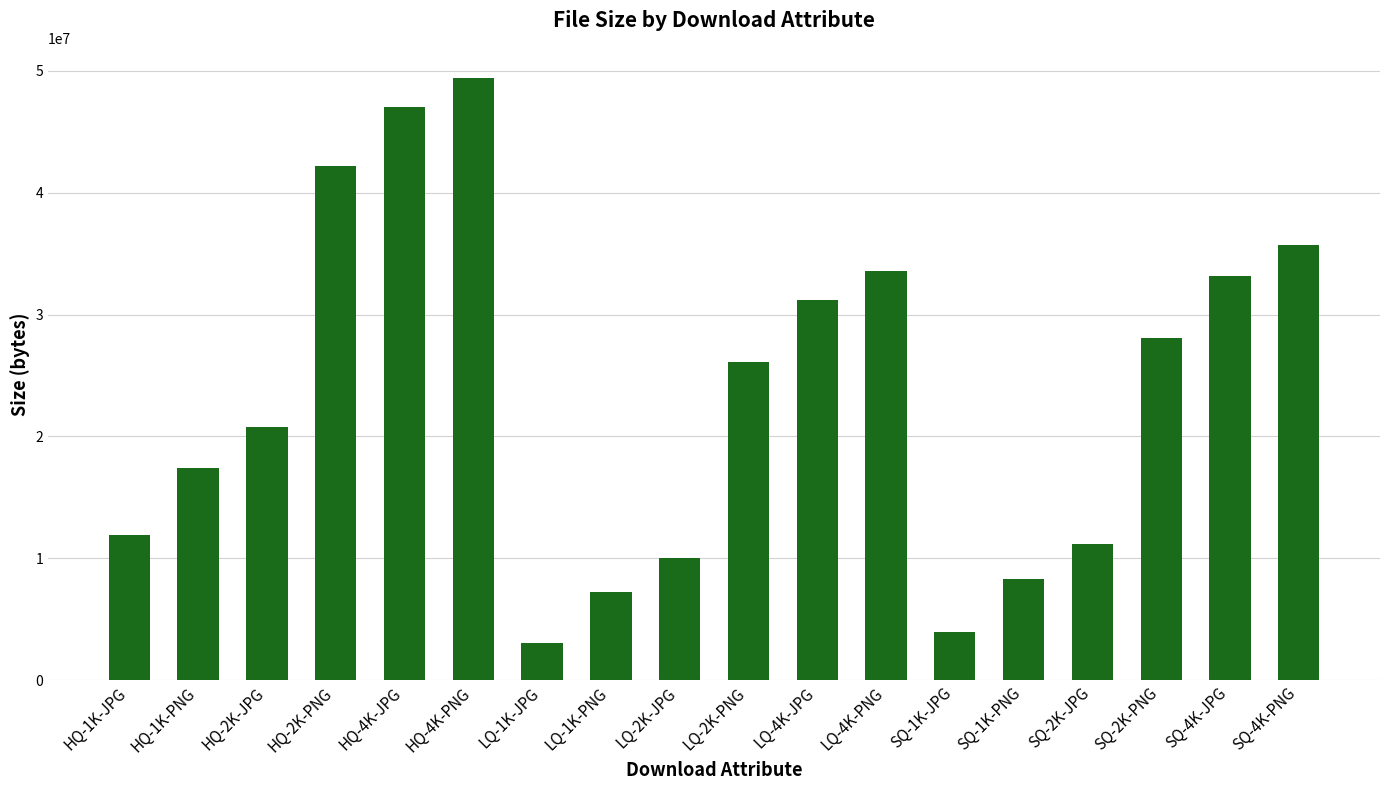

Reading right to left, transcribe all the data shown in this chart.

35710134	33192731	28120826	11191029	8277165	3916568	33582770	31164104	26139994	10034187	7259067	3081855	49427099	47042492	42231674	20742329	17425338	11929794